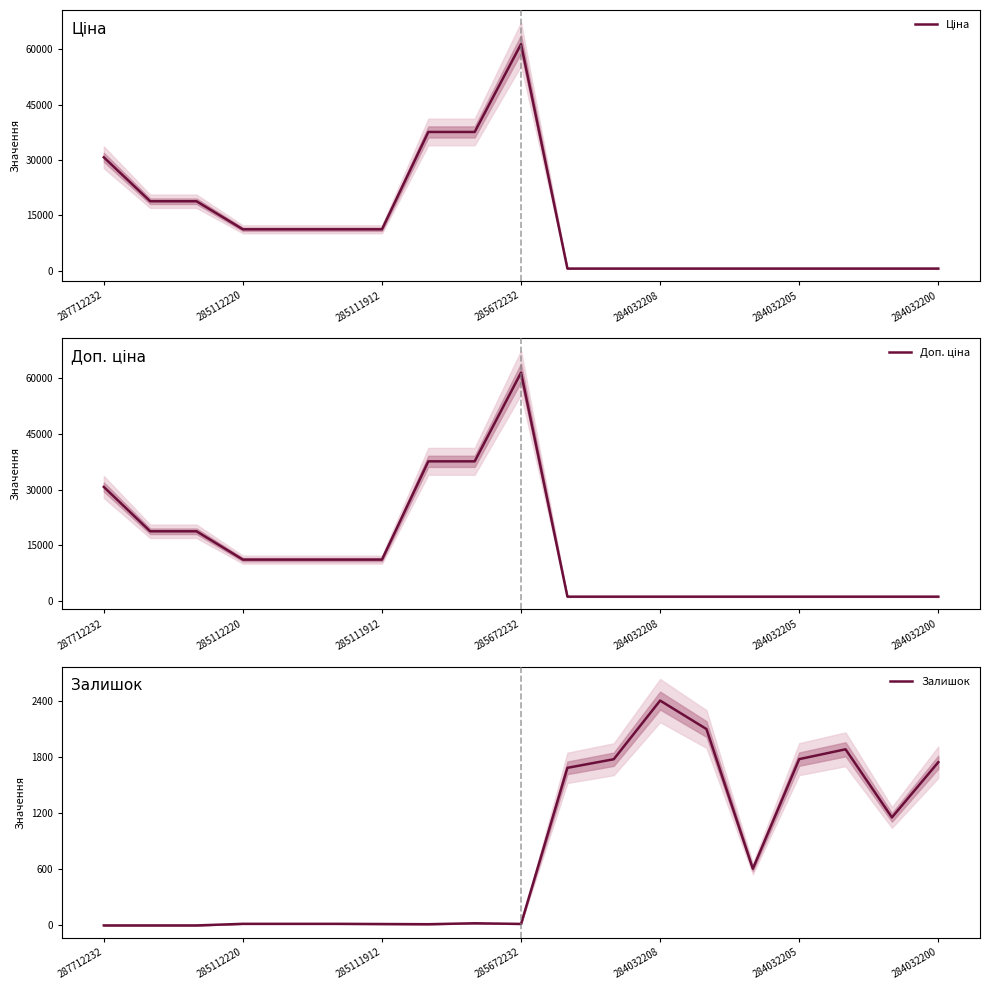

The value of Залишок at 284032205 is 763. True or false?

False